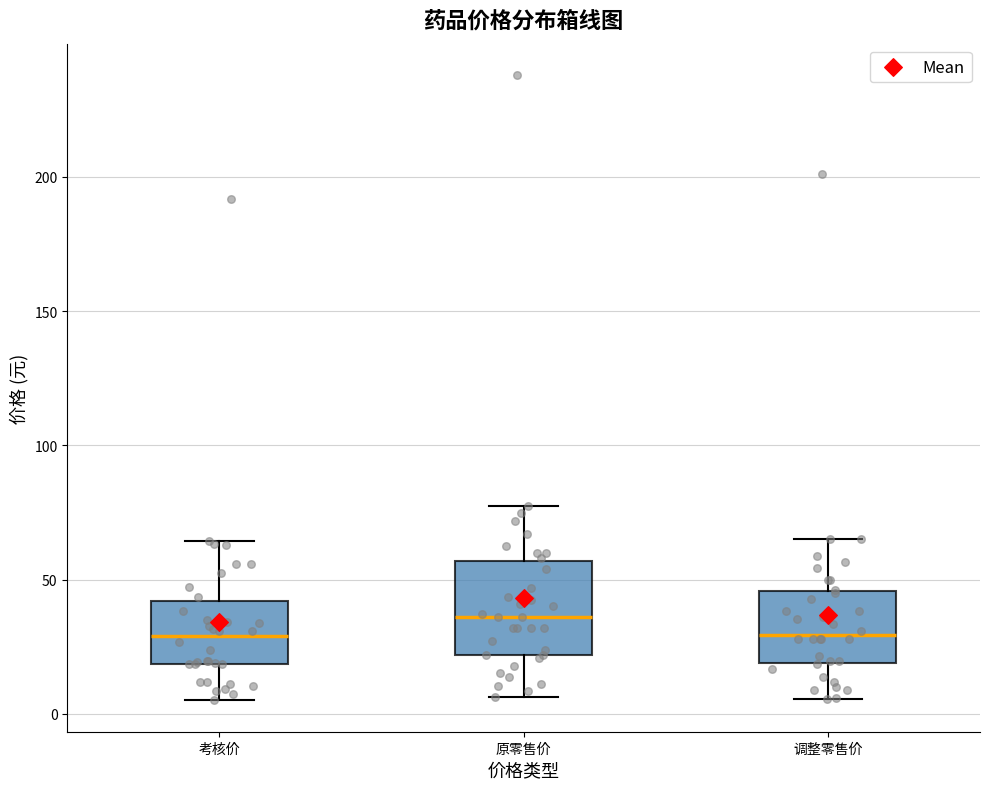

Reading left to right, transcribe this box plot: for each box, give where its median line is, the range the box spans, and where its two whiskers end, as read against the y-axis. The values are not printed on the chart, so give them approximately, as read against the axis.

考核价: median 30, box 20 to 40, whiskers 5 to 65
原零售价: median 35, box 20 to 55, whiskers 5 to 80
调整零售价: median 30, box 20 to 45, whiskers 5 to 65